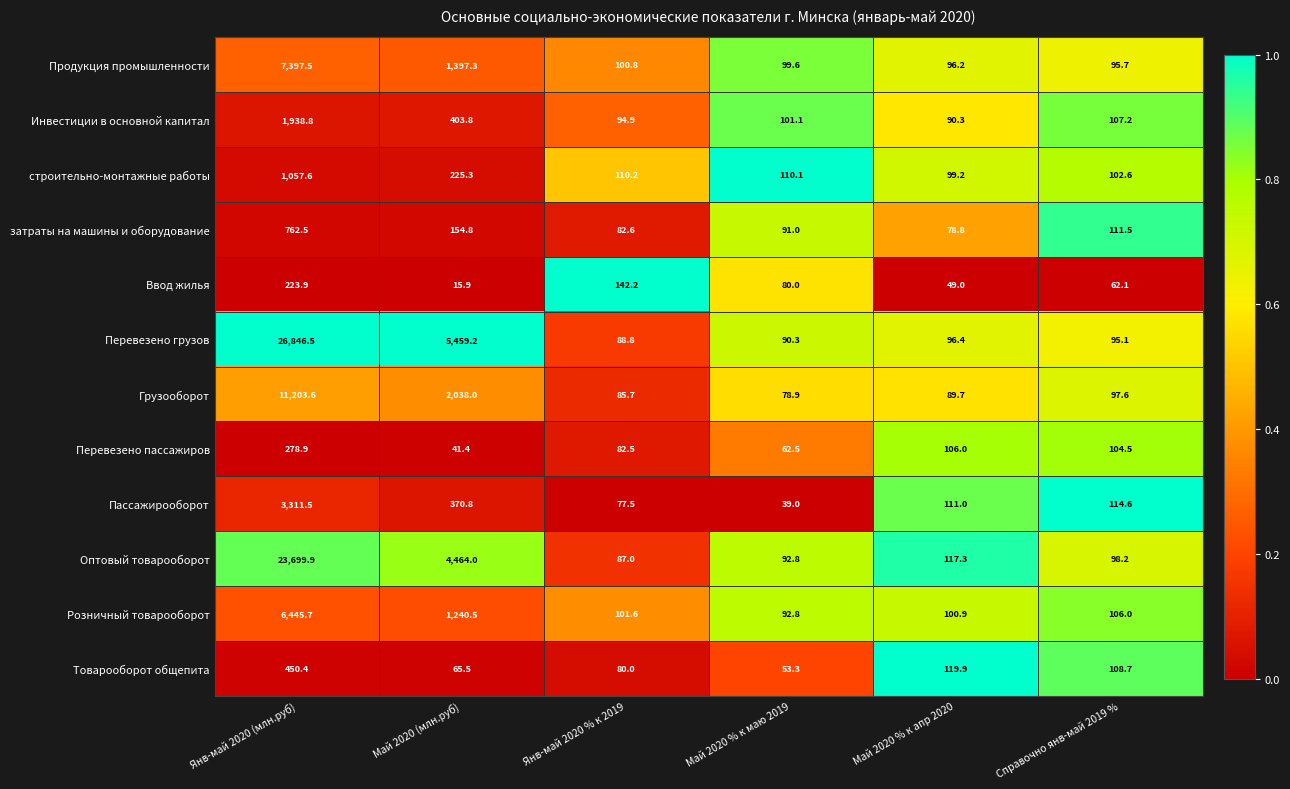

Which category has the lowest value across all series?

Май 2020 (млн.руб)